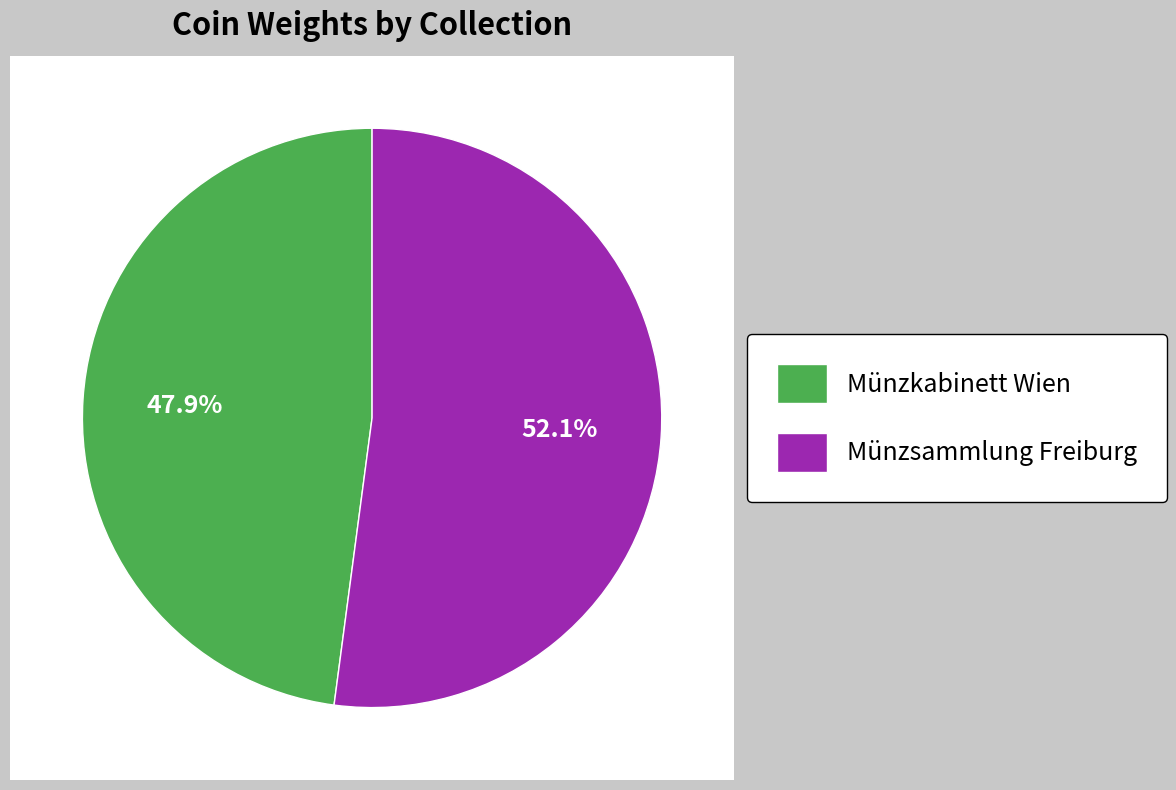

What is the total percentage of Münzsammlung Freiburg and Münzkabinett Wien?

100.0%